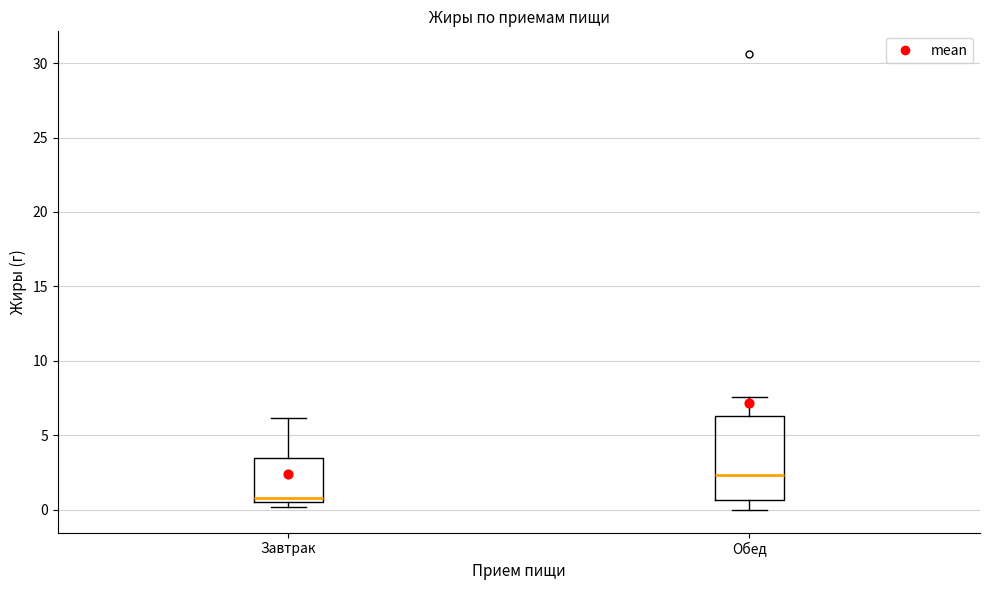

Reading left to right, read every box against the y-axis: the position of its median line, the range the box covers, and the ends of its whiskers. The values are not printed on the chart, so give them approximately, as read against the axis.

Завтрак: median 1.0, box 0.5 to 3.5, whiskers 0.0 to 6.0
Обед: median 2.5, box 0.5 to 6.5, whiskers 0.0 to 7.5